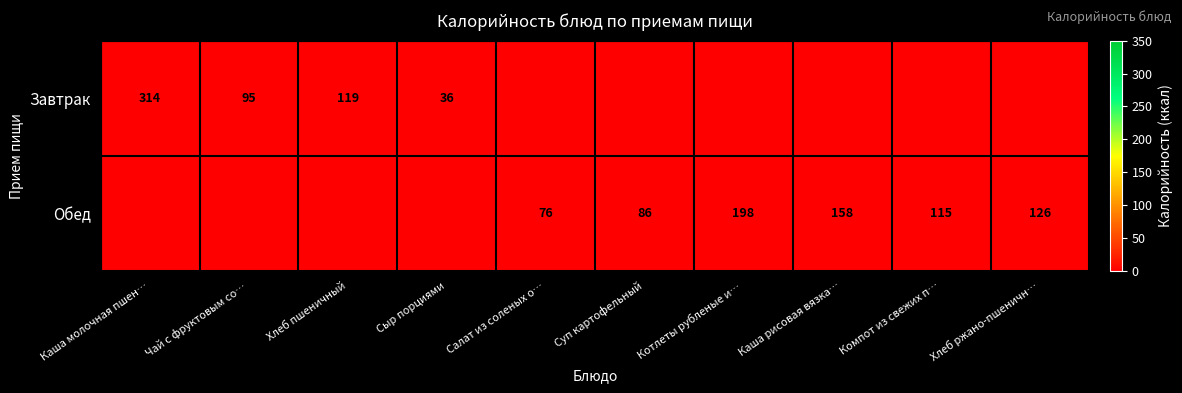

True or false: Обед has a value of 86 at Суп картофельный.

True